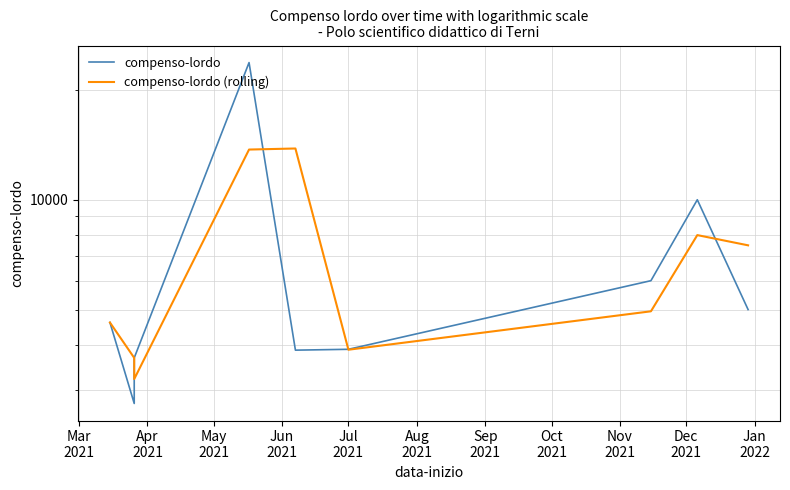

True or false: compenso-lordo has more than 0 interior local peaks.

True